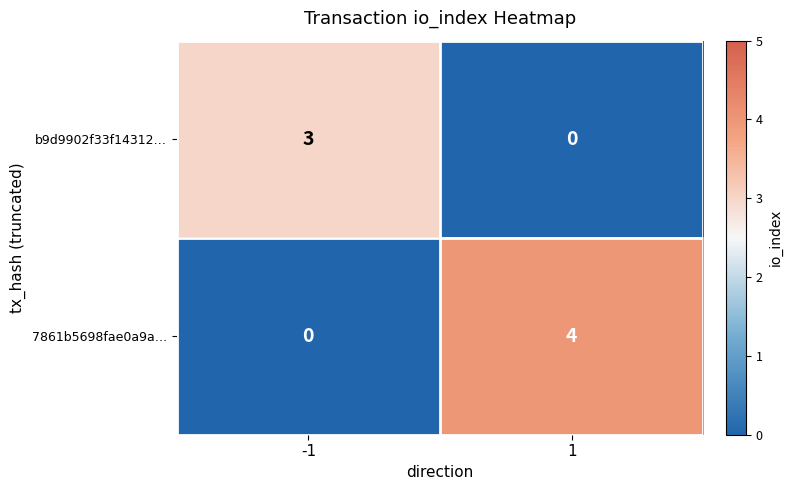

How many data points in 7861b5698fae0a9a… are less than 4?

1